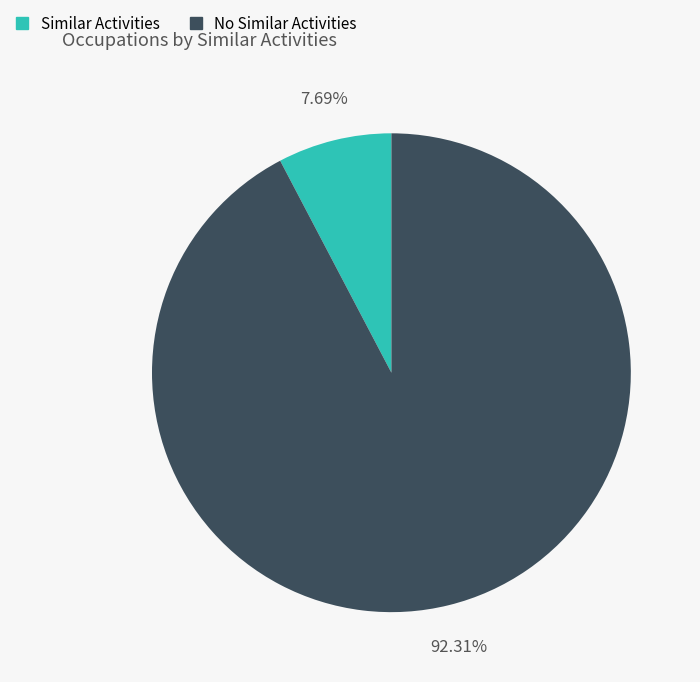

Rank the categories by value from lowest to highest.

Similar Activities, No Similar Activities